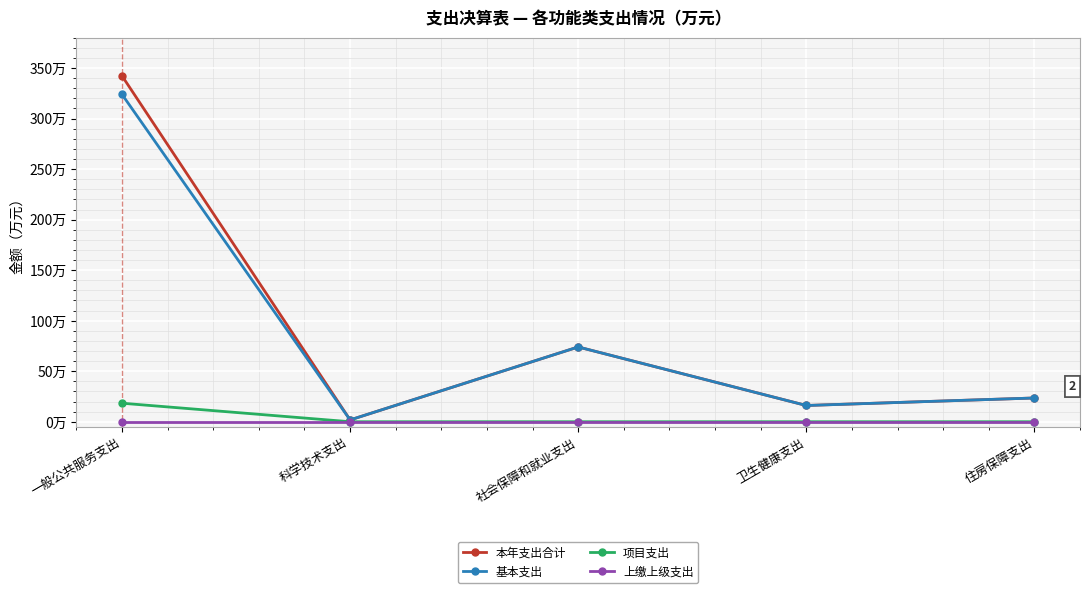

Rank the series by their maximum value, from highest to lowest.

本年支出合计, 基本支出, 项目支出, 上缴上级支出